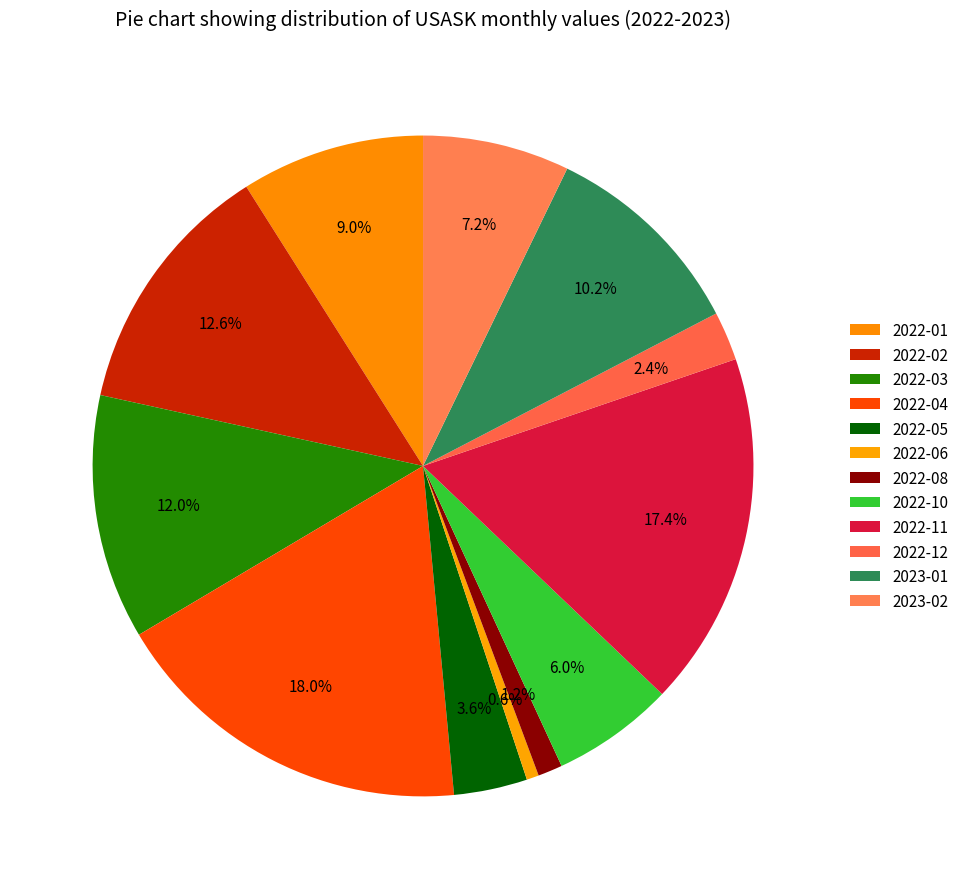

Which slice is the smallest?

2022-06